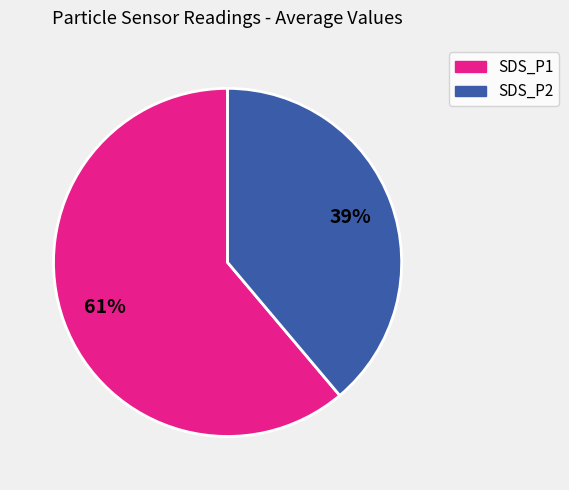

Is it true that SDS_P1 is 75% of the pie?

False